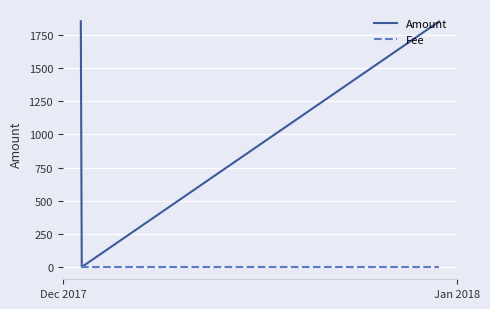

What is the minimum value for Fee?

1.0